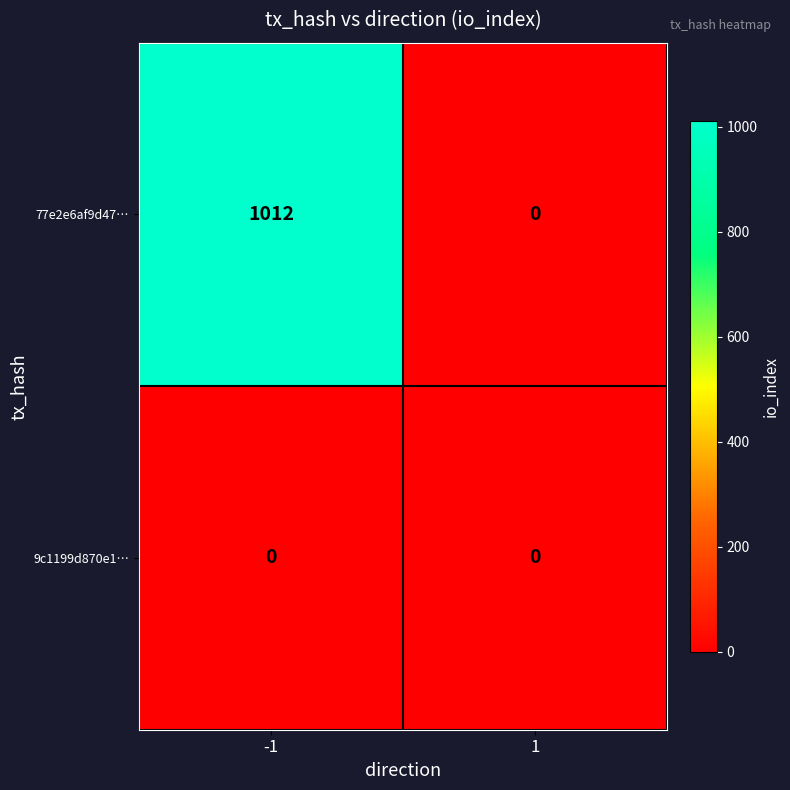

List the series in order of their peak value, lowest first.

9c1199d870e1…, 77e2e6af9d47…